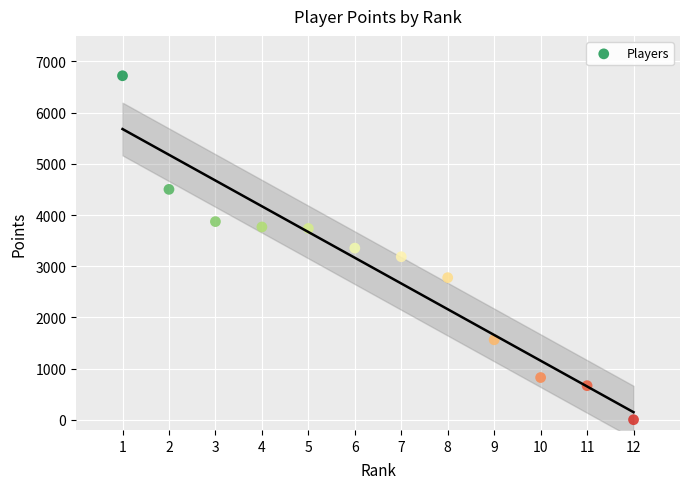

What is the range of X values (max minus min)?

11